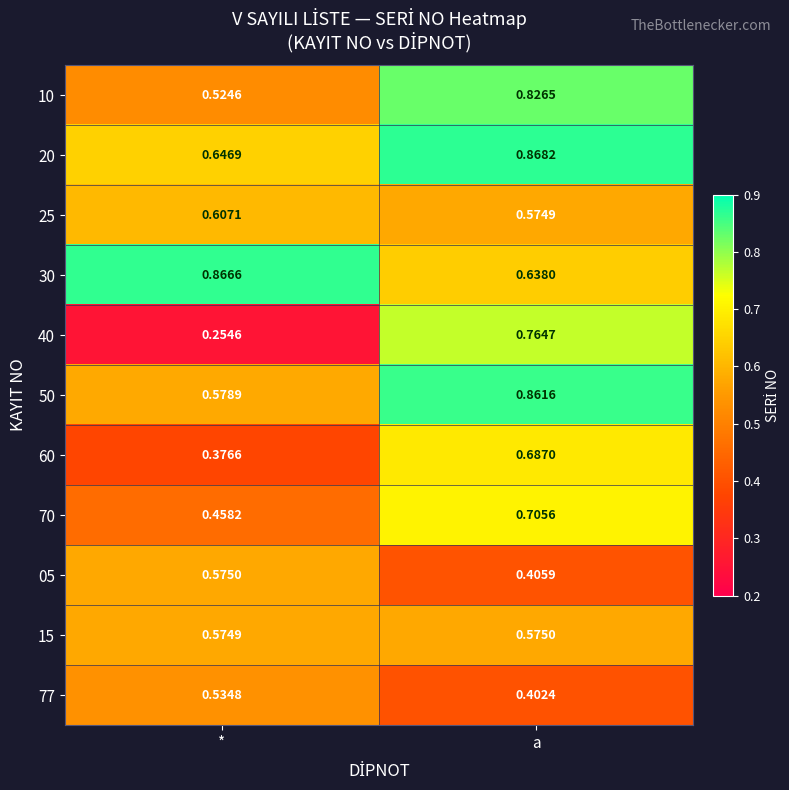

Rank the categories by 60 value from lowest to highest.

*, a